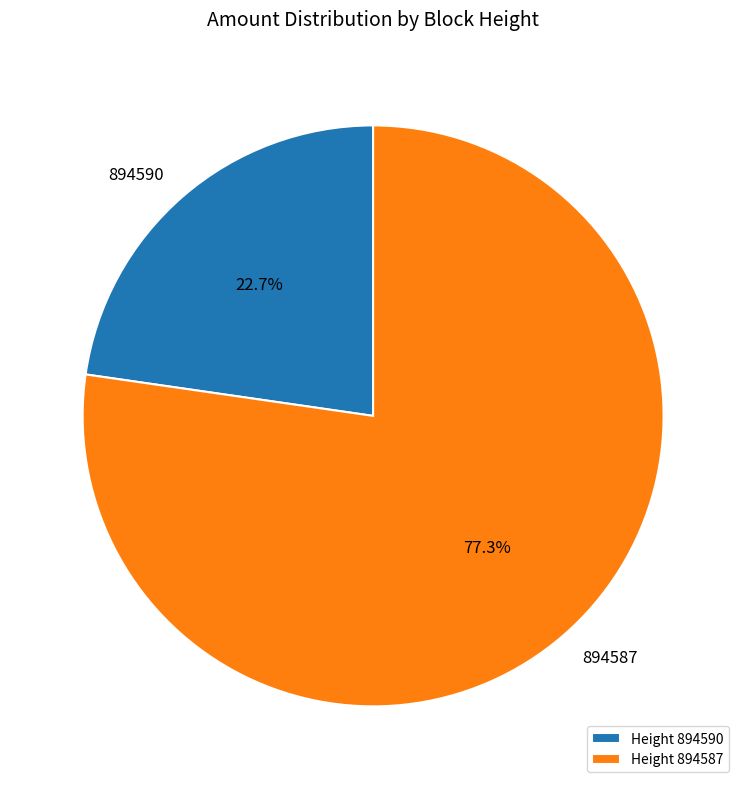

What percentage is the 894590 slice, to the nearest percent?

23%